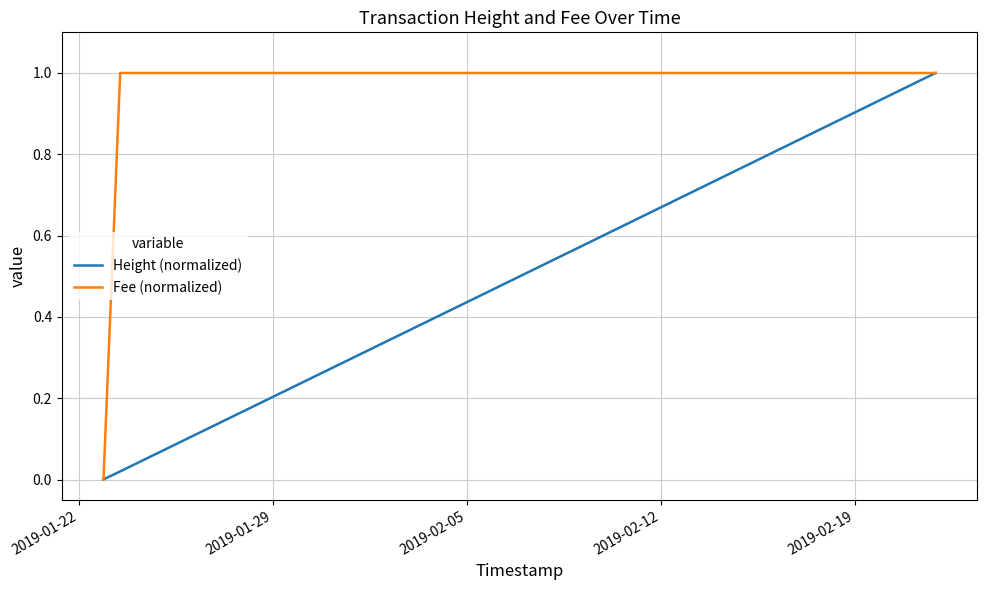

What is the highest value of the Height (normalized) series?

1.0